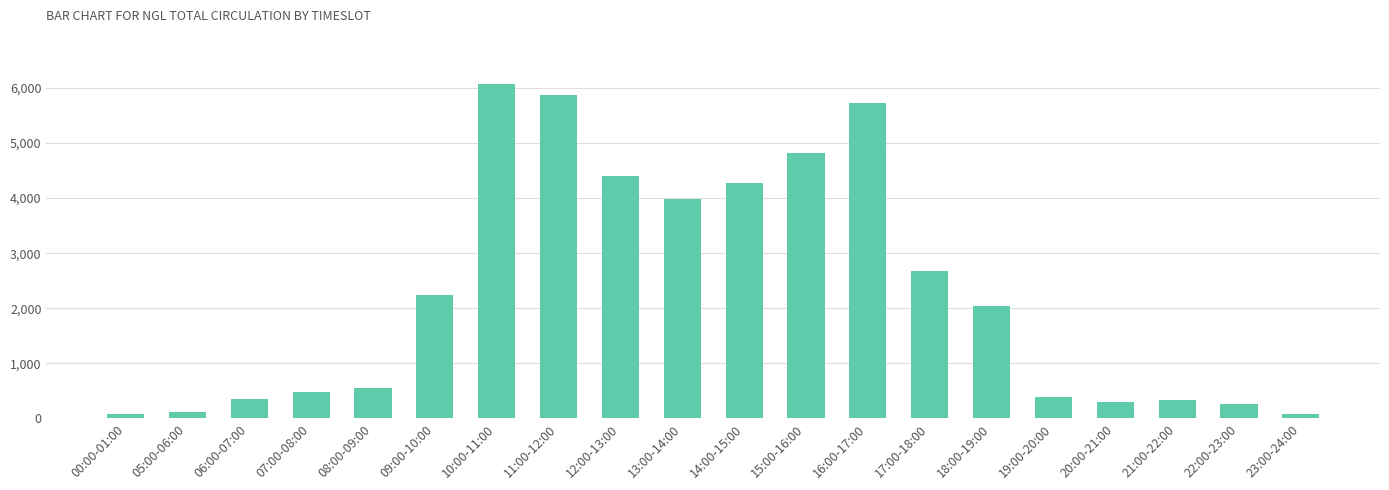

What is the sum of all values?

45055